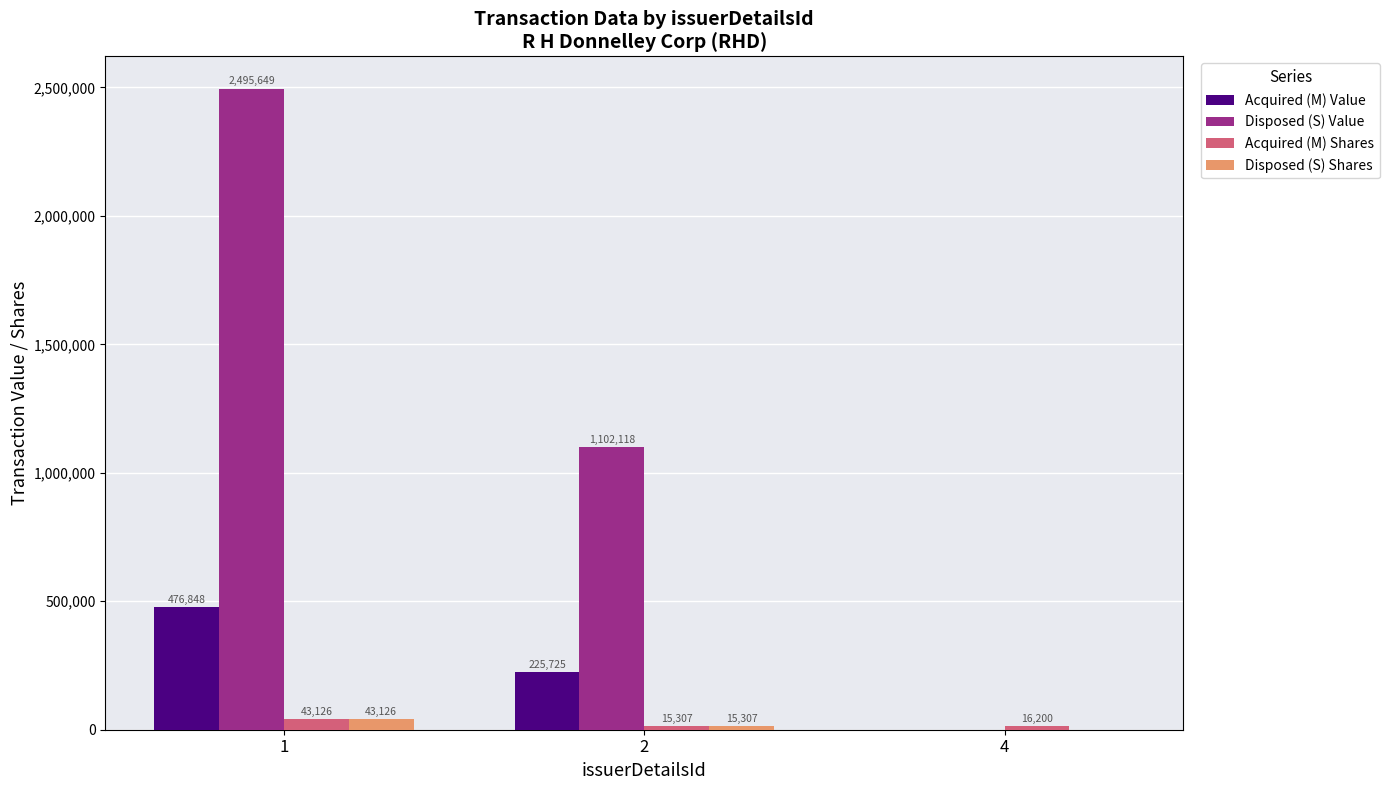

At which label is Acquired (M) Shares closest to 29216?

4